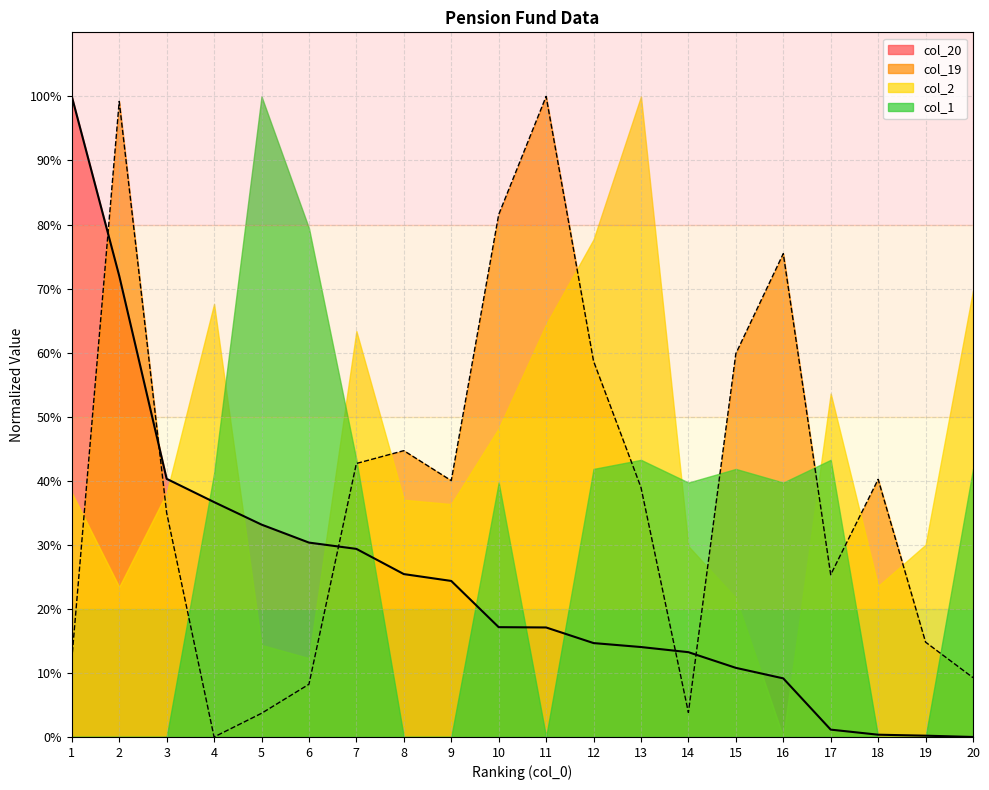

Between 10 and 13, which series saw the biggest shift?

col_2